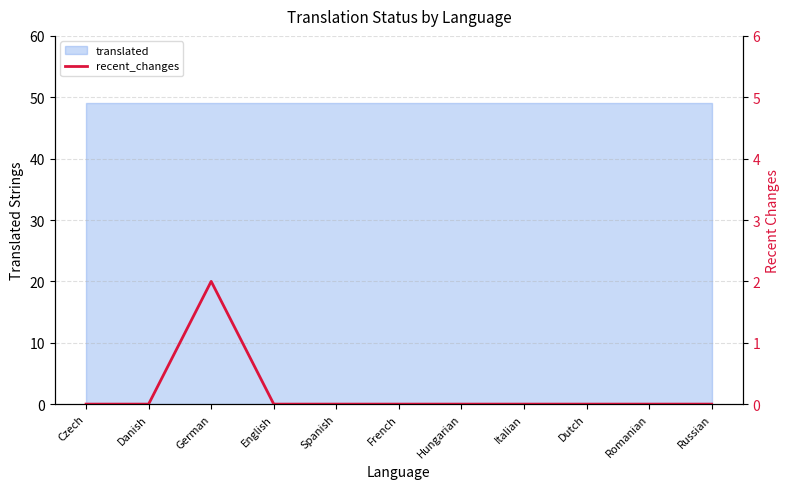

The chart shows a value of 0 at Hungarian. True or false?

True